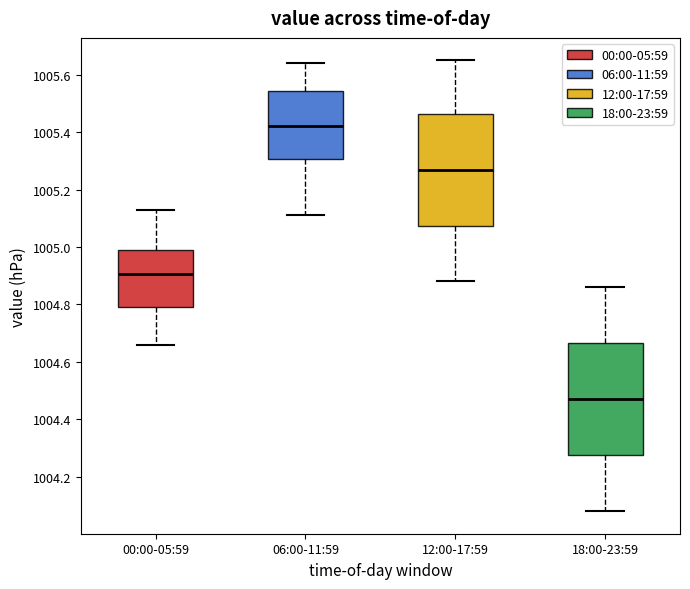

Where is the lower edge of the box for 18:00-23:59 on the y-axis? The values are not printed on the chart, so give them approximately, as read against the axis.

1004.28